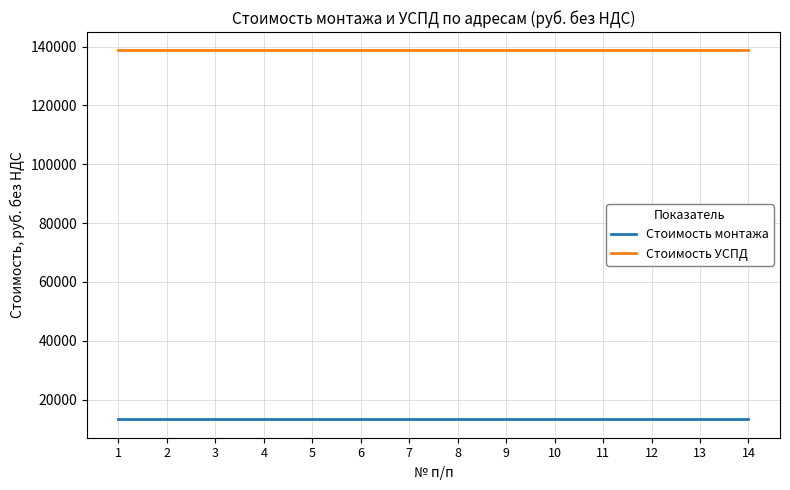

What is the spread (max minus min) of values at 10?

125369.6